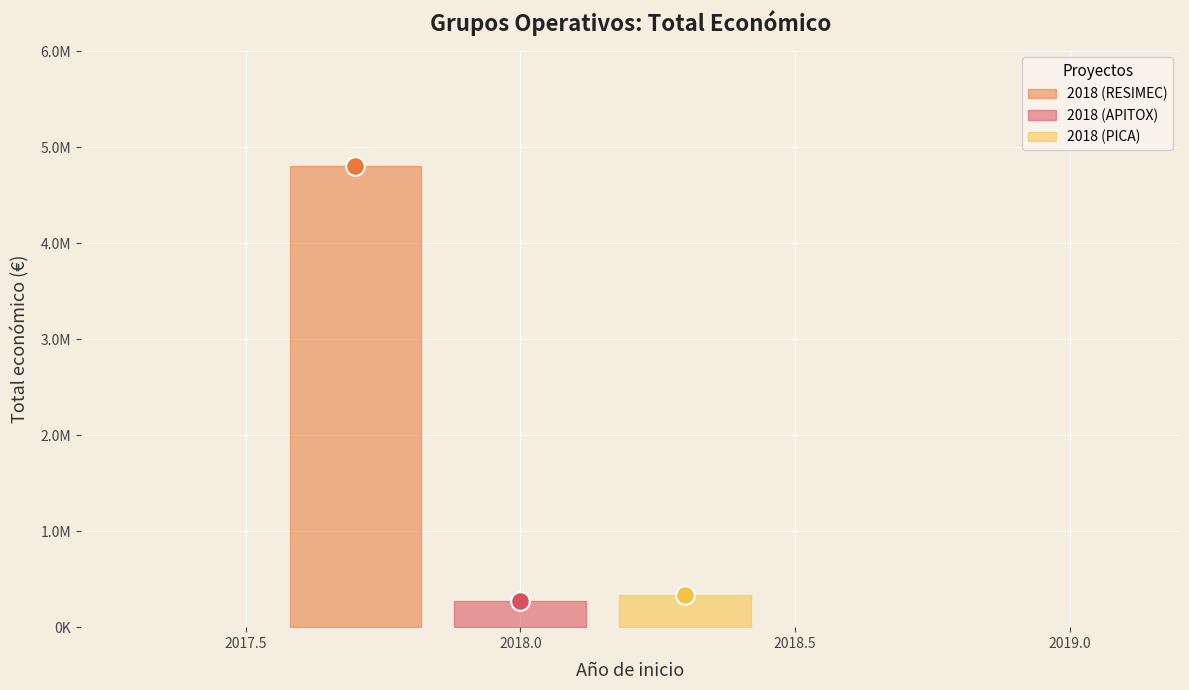

What is the change in value from 2018 (RESIMEC) to 2018 (APITOX)?

-4534371